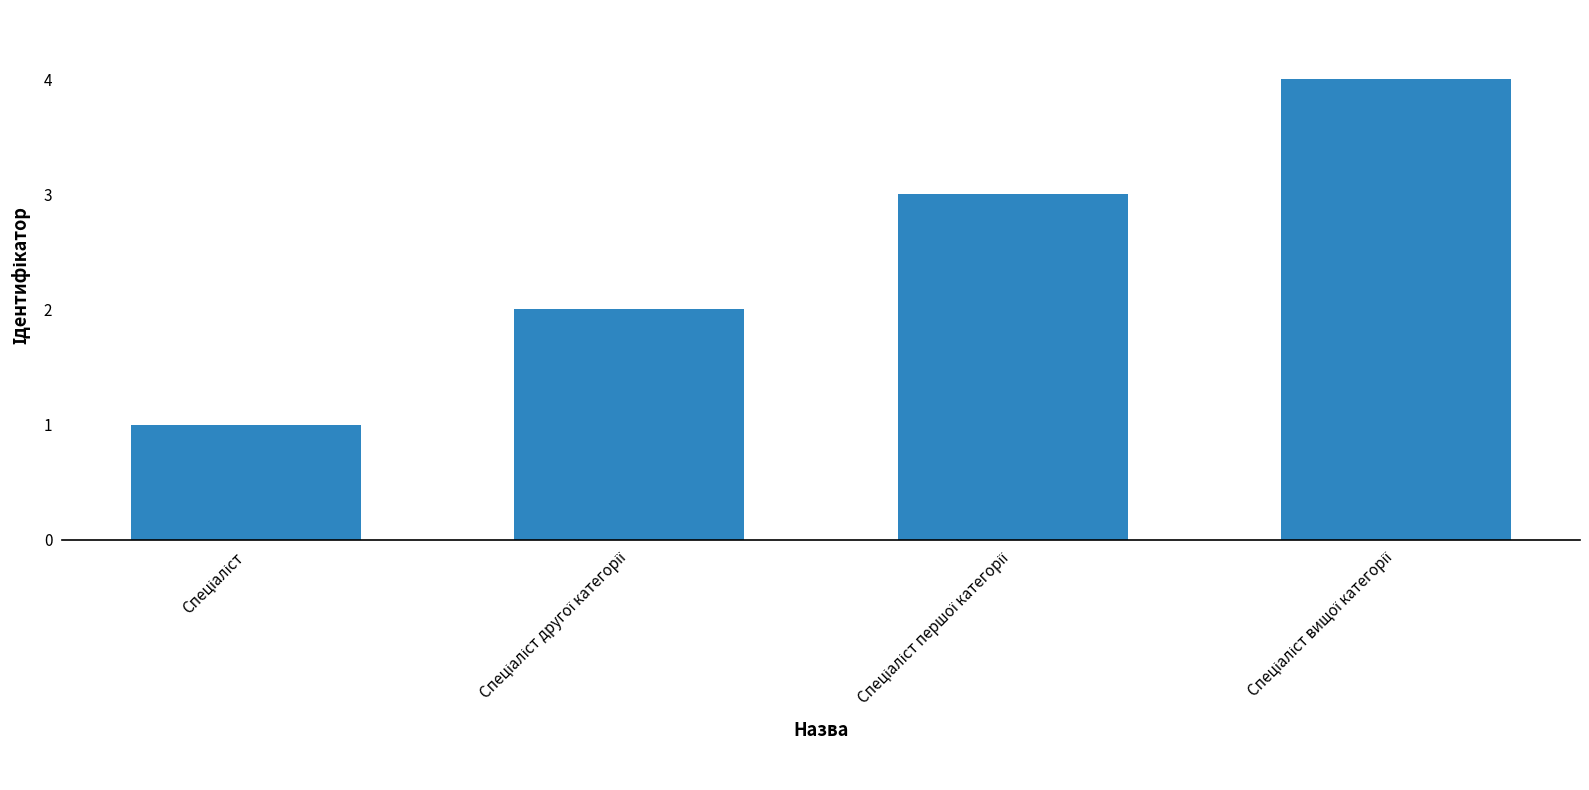

What is the difference between the maximum and minimum values?

3